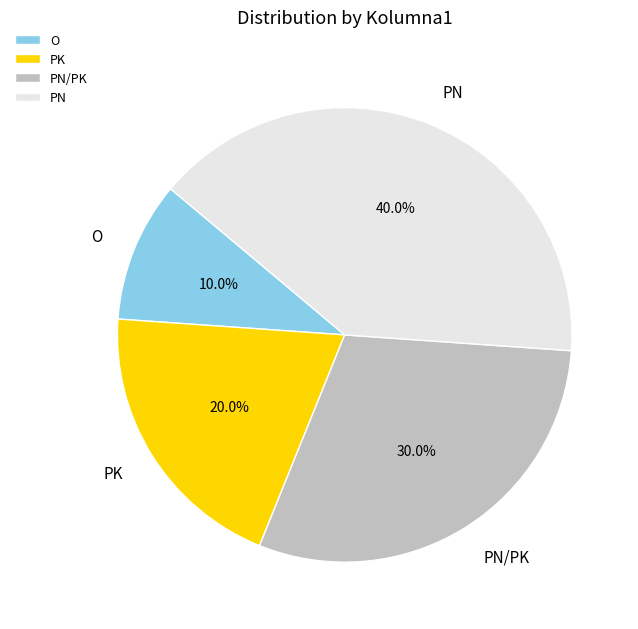

Count the number of slices in the pie.

4